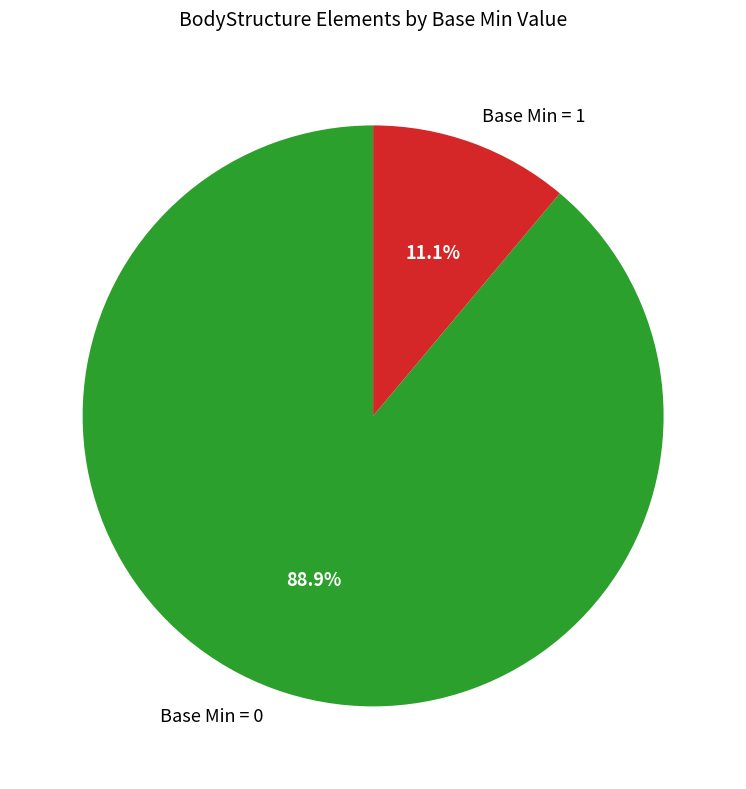

How many slices are in this pie chart?

2